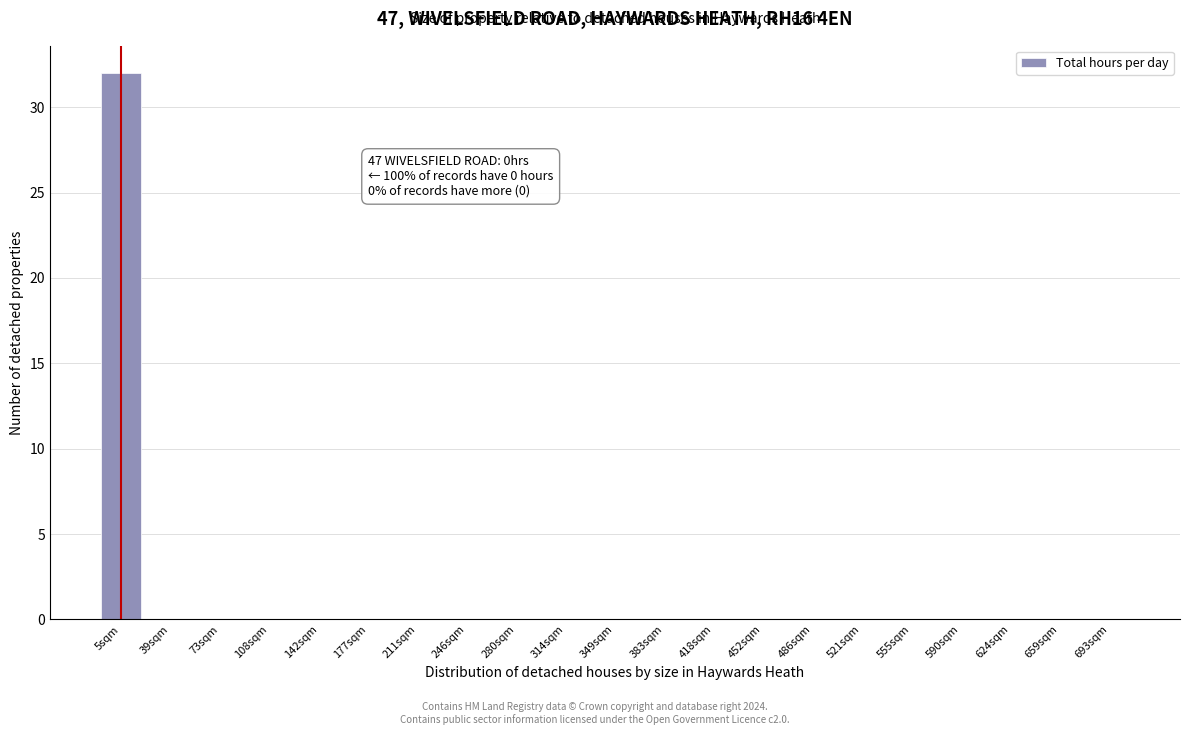

Reading left to right, extract all data points from this chart.

5sqm=32	39sqm=0	73sqm=0	108sqm=0	142sqm=0	177sqm=0	211sqm=0	246sqm=0	280sqm=0	314sqm=0	349sqm=0	383sqm=0	418sqm=0	452sqm=0	486sqm=0	521sqm=0	555sqm=0	590sqm=0	624sqm=0	659sqm=0	693sqm=0